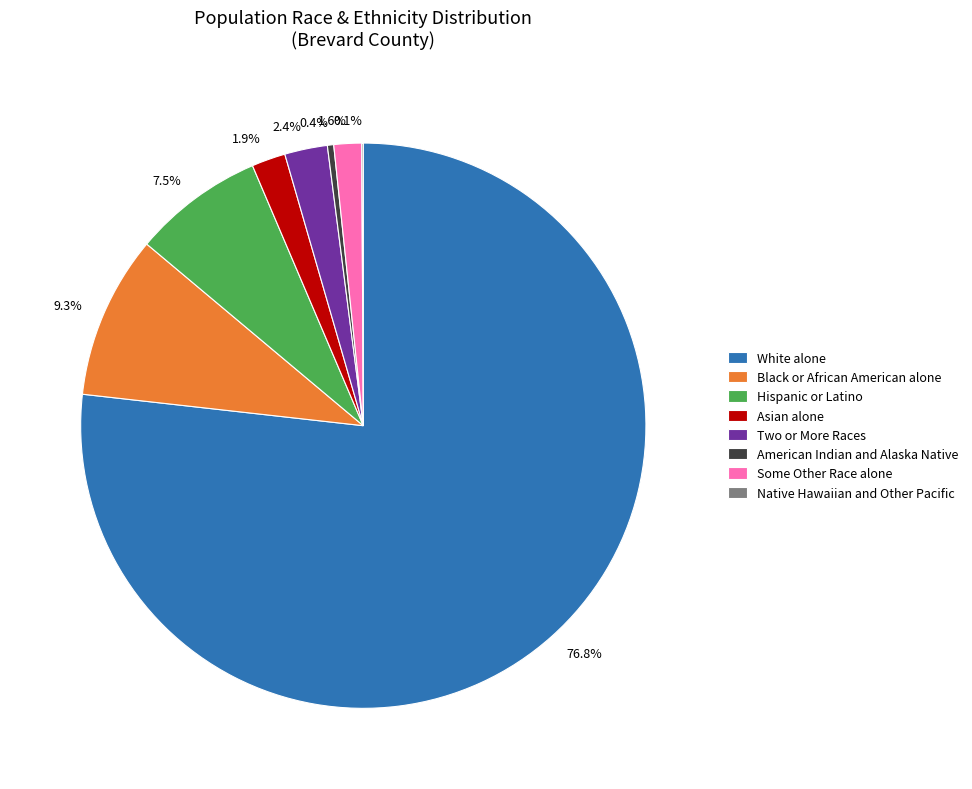

Which has a higher value, 1.6% or 7.5%?

7.5%